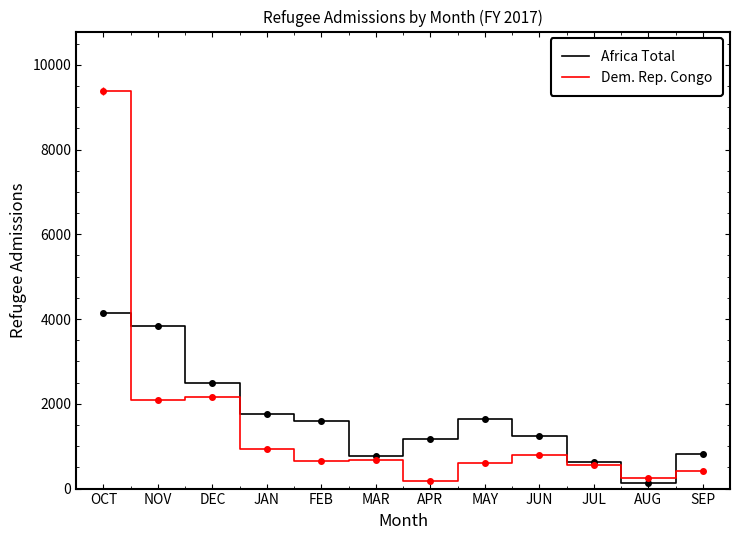

Rank the series by their maximum value, from highest to lowest.

Dem. Rep. Congo, Africa Total